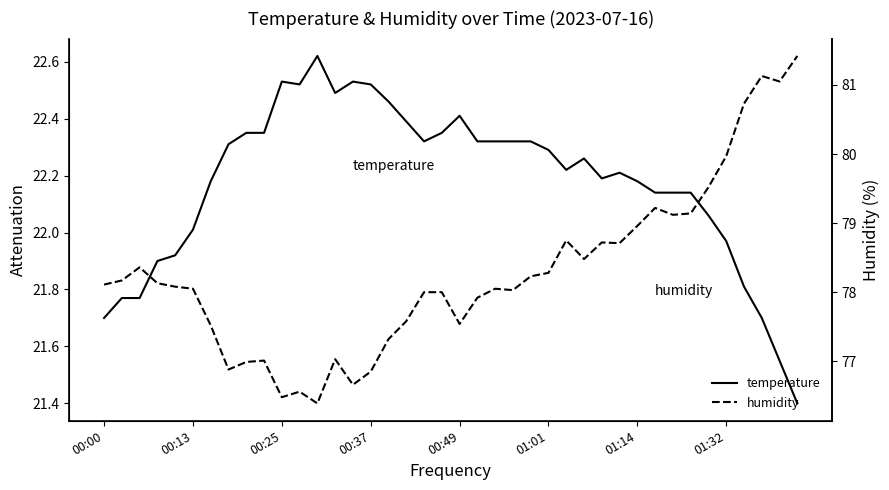

The humidity series shows 78.0 at 18. True or false?

True